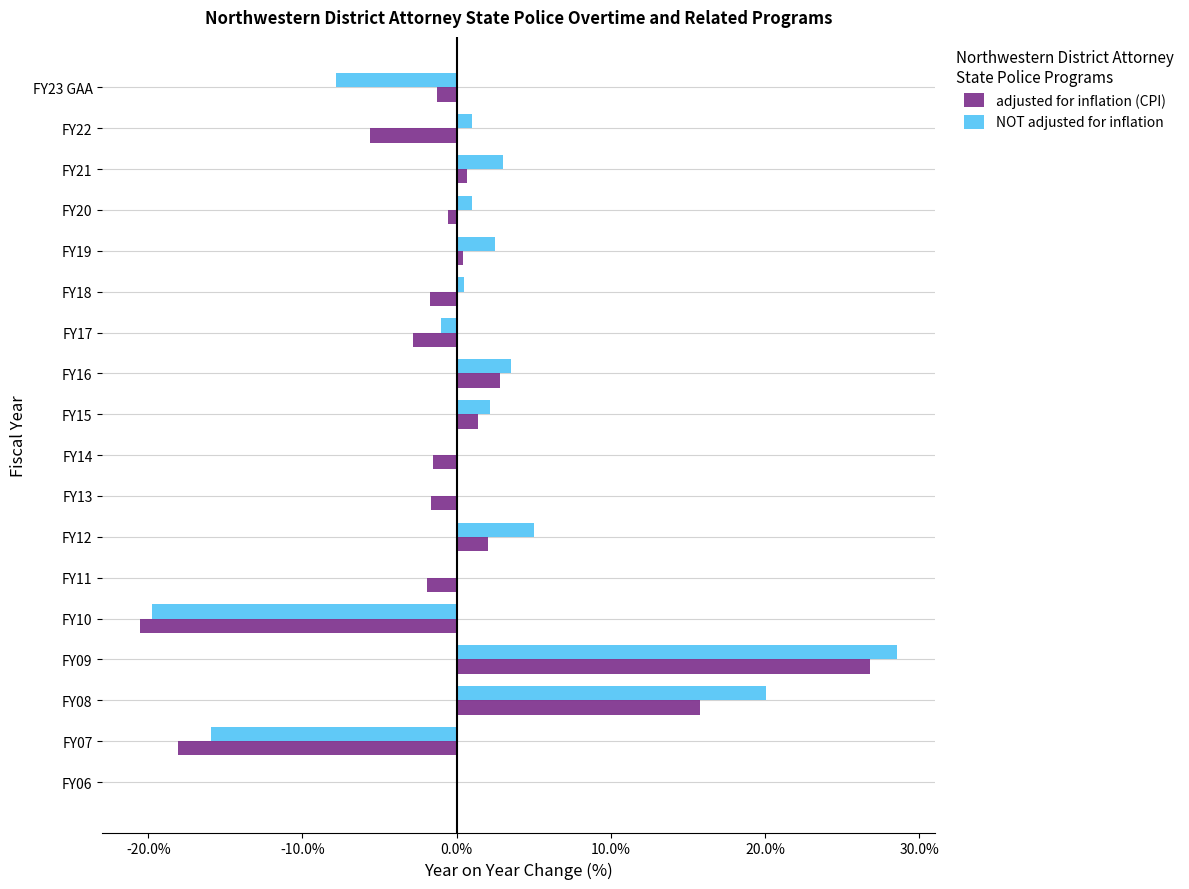

Is it true that adjusted for inflation (CPI) equals 26.8 at FY08?

False